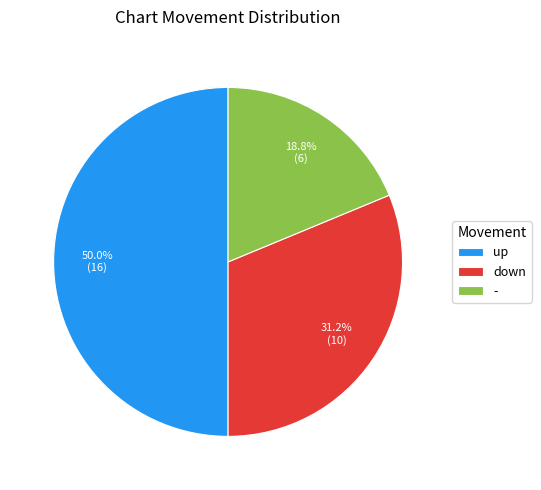

How many slices are in this pie chart?

3